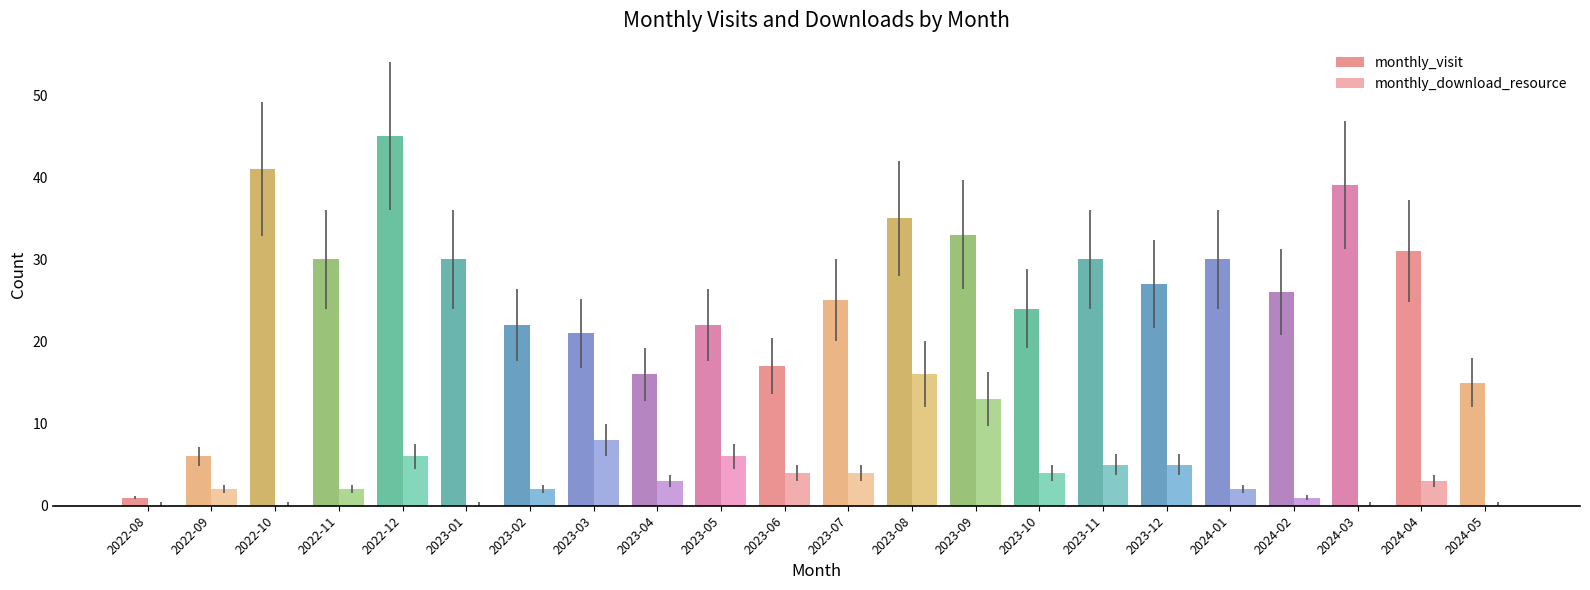

Between 2023-01 and 2023-02, which series saw the biggest shift?

monthly_visit